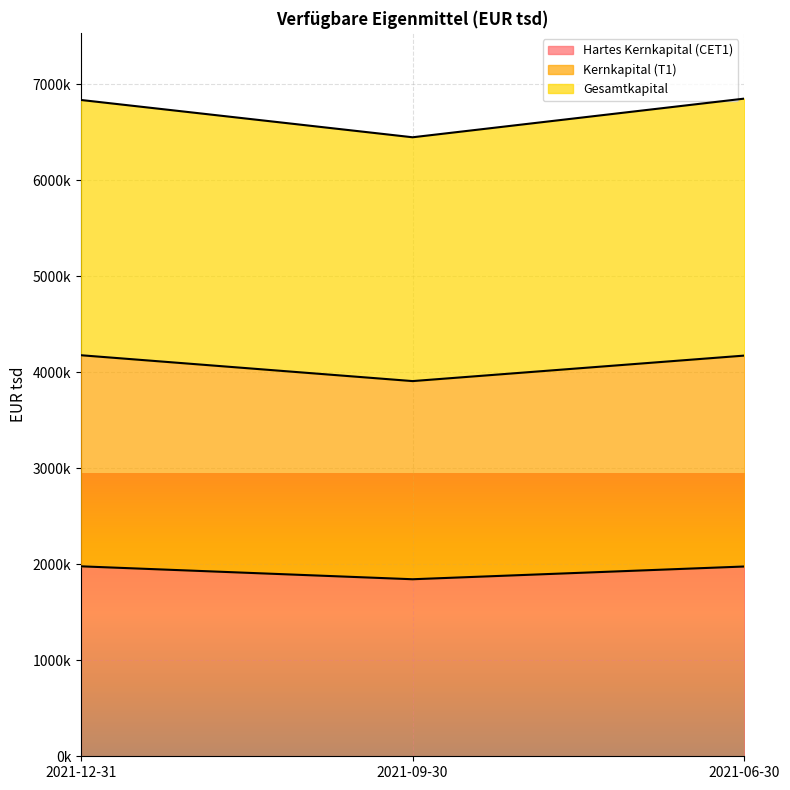

Does the chart display data point markers on the line(s)?

No